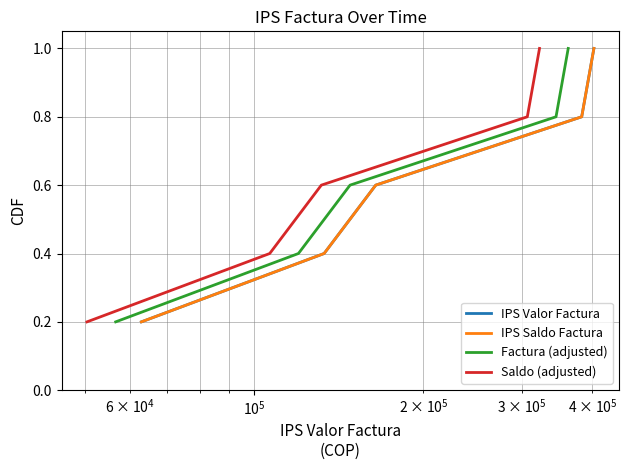

True or false: Factura (adjusted) and IPS Saldo Factura cross at least once.

False